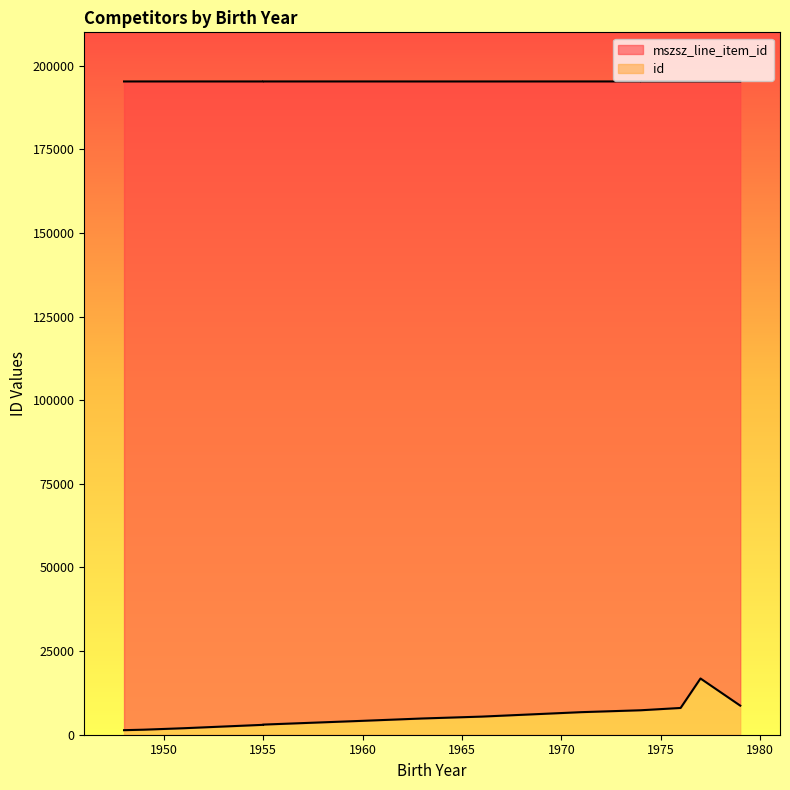

At which category does the chart reach its minimum across all series?

1948